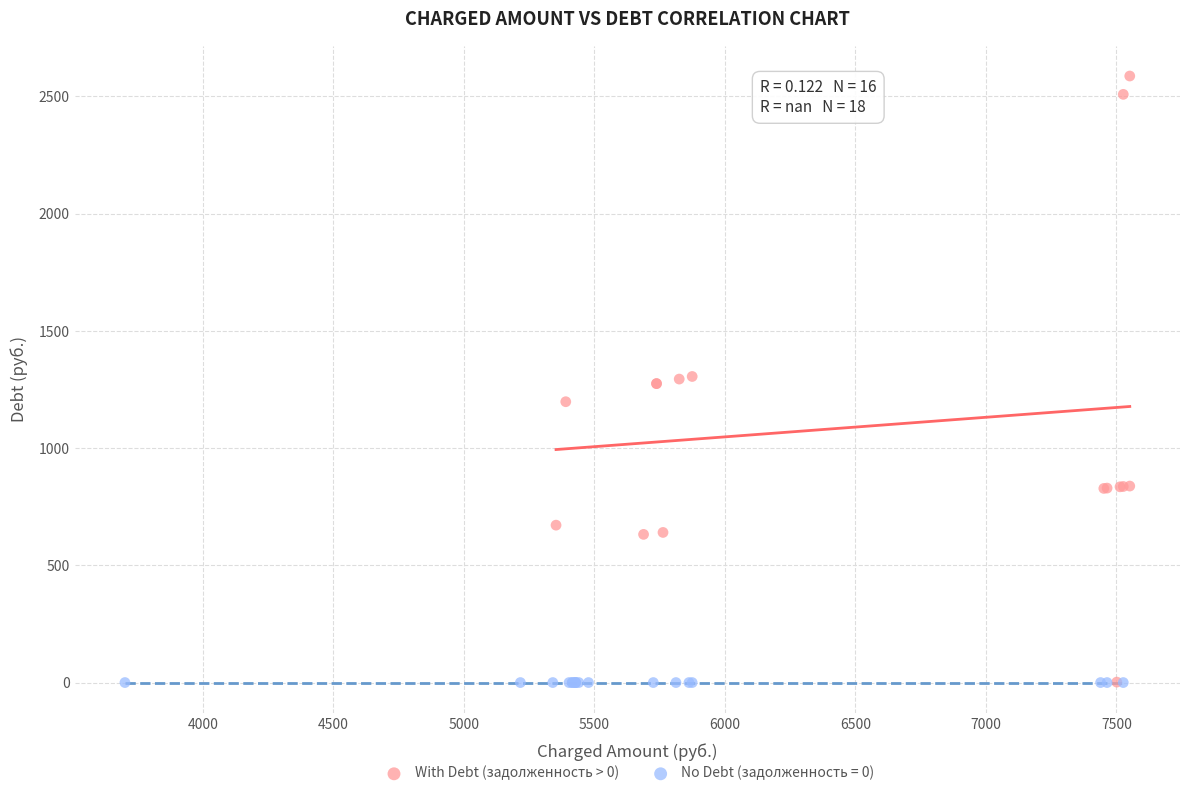

Which series reaches the maximum Y coordinate?

With Debt (задолженность > 0)